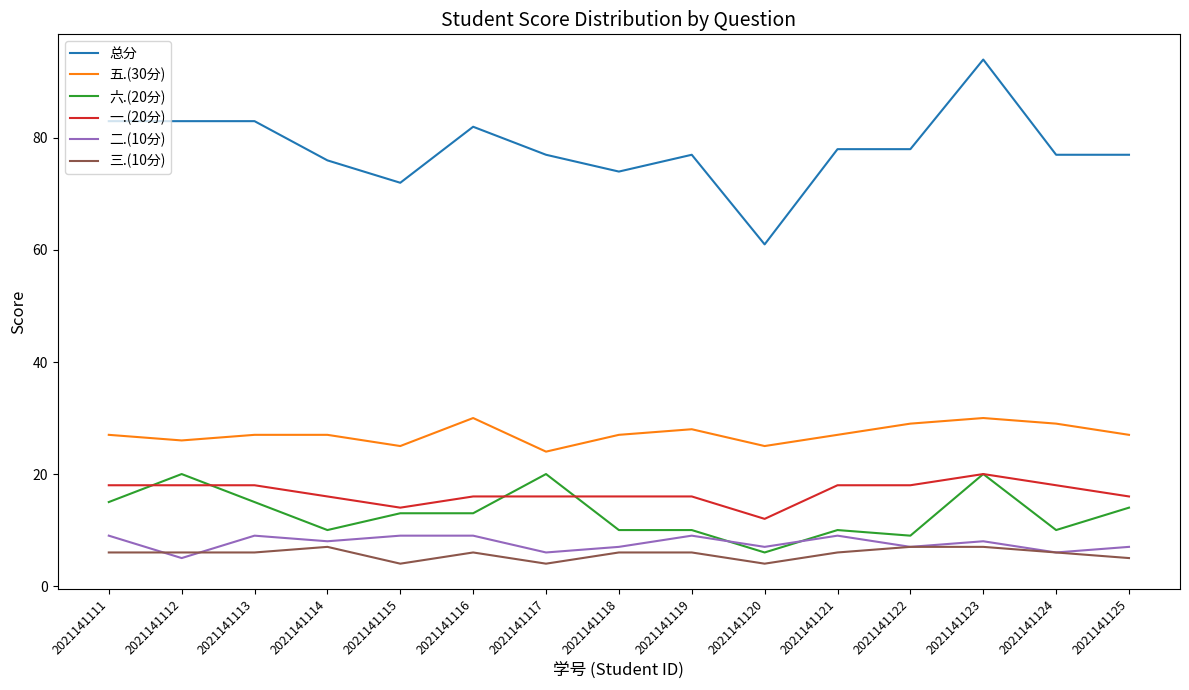

What is the average value of the 五.(30分) series?

27